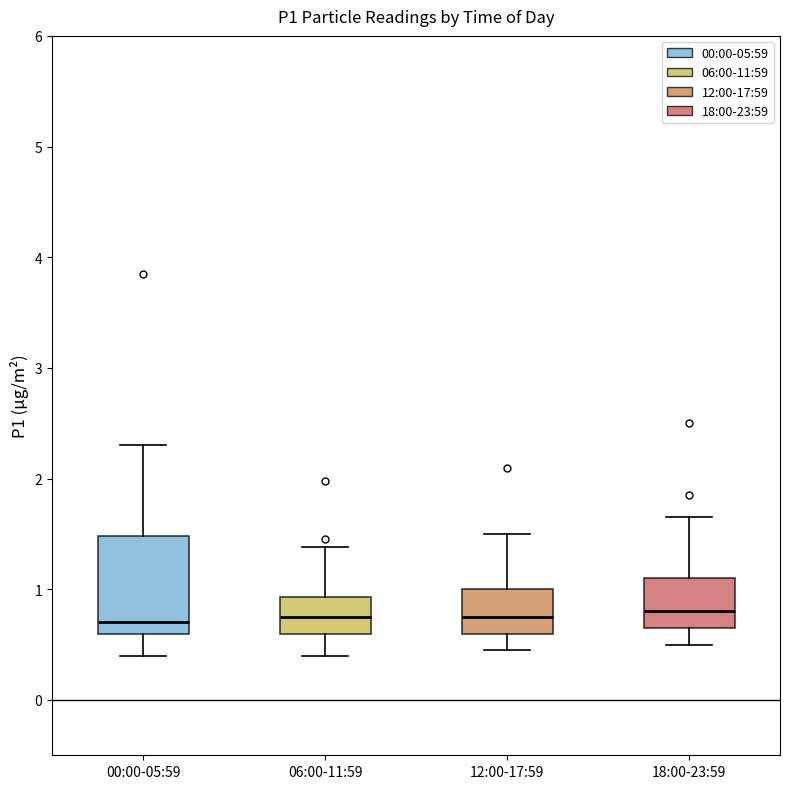

Reading left to right, transcribe this box plot: for each box, give where its median line is, the range the box spans, and where its two whiskers end, as read against the y-axis. The values are not printed on the chart, so give them approximately, as read against the axis.

00:00-05:59: median 0.7, box 0.6 to 1.5, whiskers 0.4 to 2.3
06:00-11:59: median 0.8, box 0.6 to 0.9, whiskers 0.4 to 1.4
12:00-17:59: median 0.8, box 0.6 to 1.0, whiskers 0.5 to 1.5
18:00-23:59: median 0.8, box 0.7 to 1.1, whiskers 0.5 to 1.7